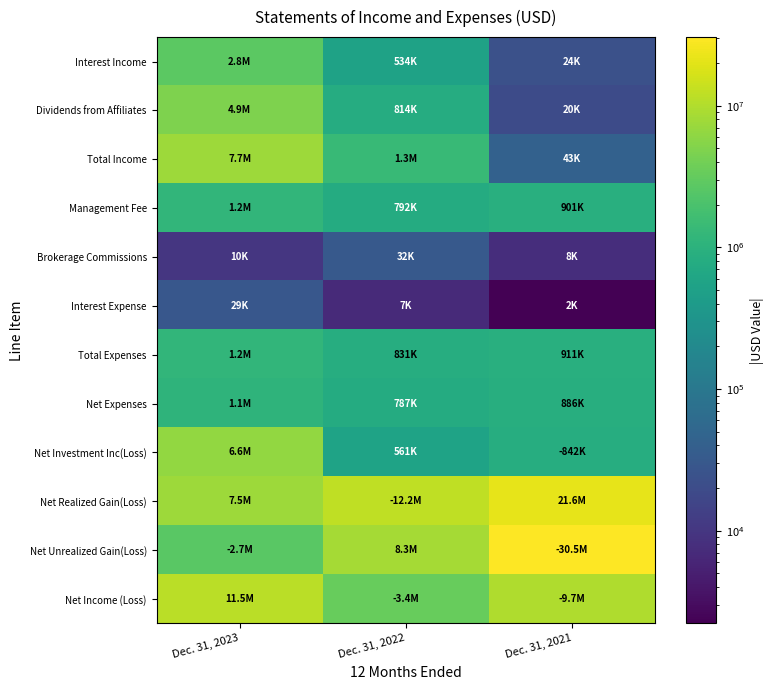

Which label corresponds to the largest value in the chart?

Dec. 31, 2021